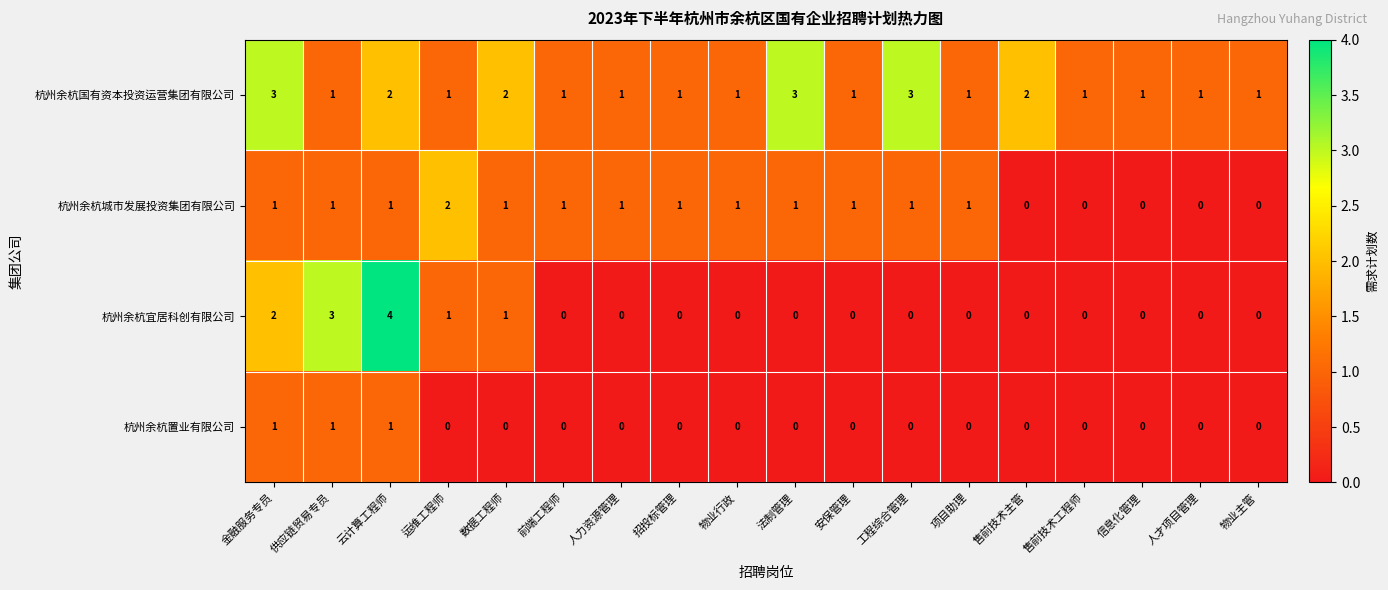

How many data points does each series have?

18